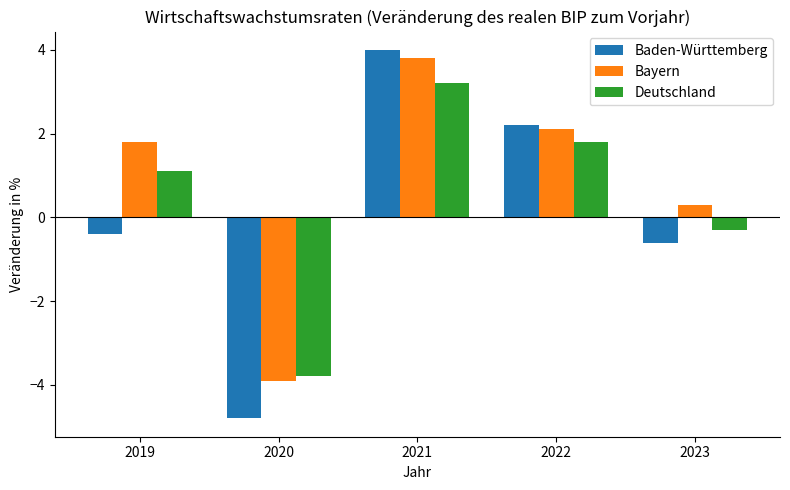

Is the value of Baden-Württemberg at 2022 greater than the value of Bayern at 2023?

Yes